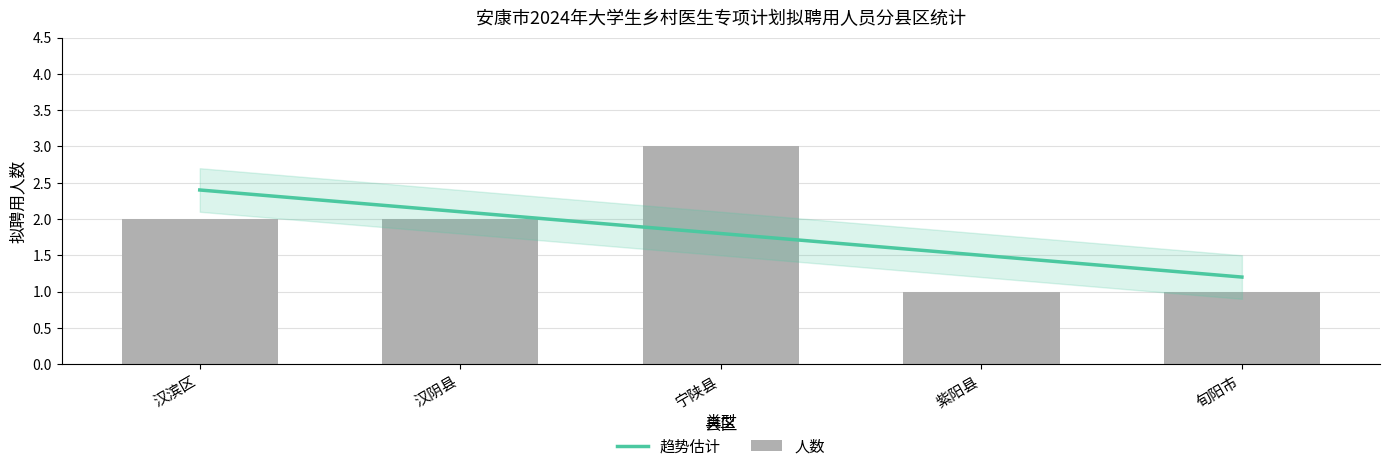

Where is the data nearest to the value 2?

汉滨区